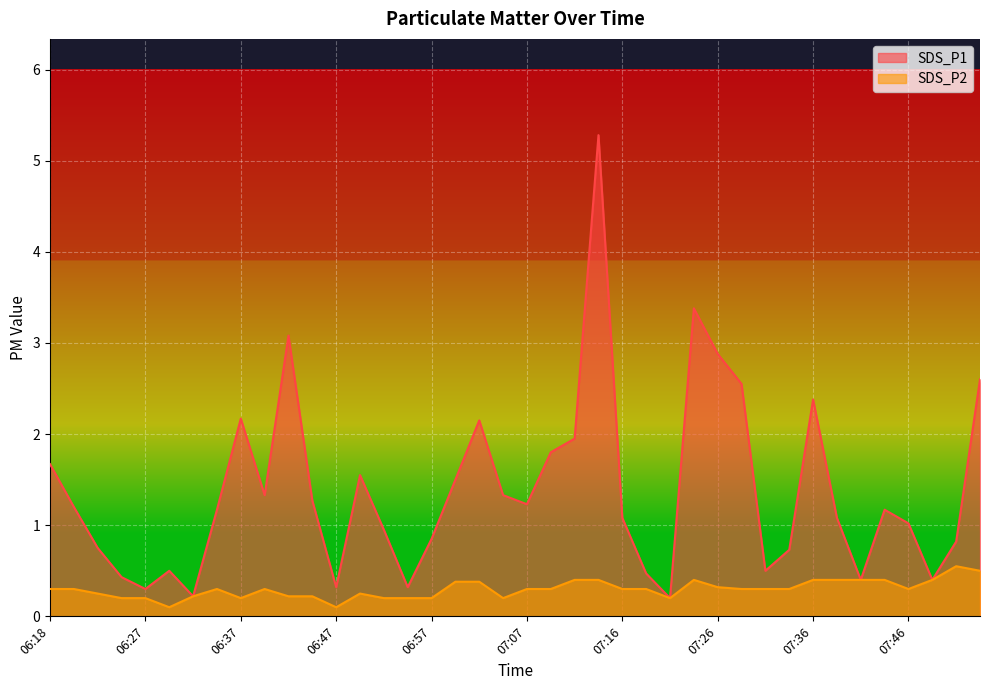

What is the spread (max minus min) of values at 06:57?

0.6